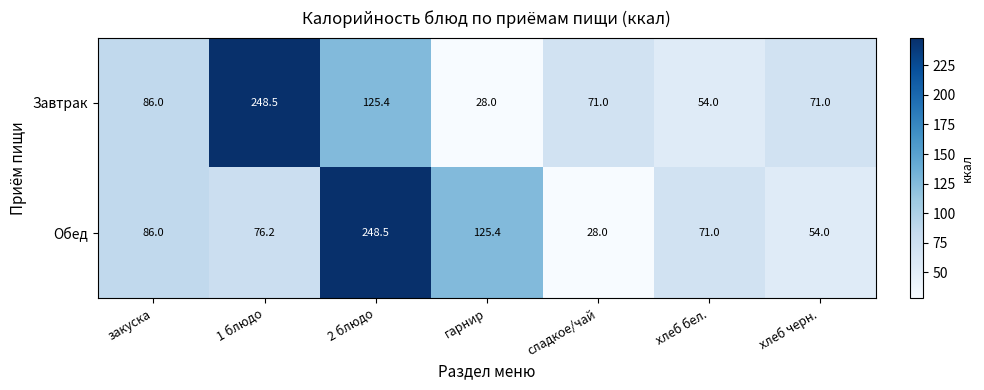

Between 2 блюдо and хлеб черн., which series saw the biggest shift?

Обед